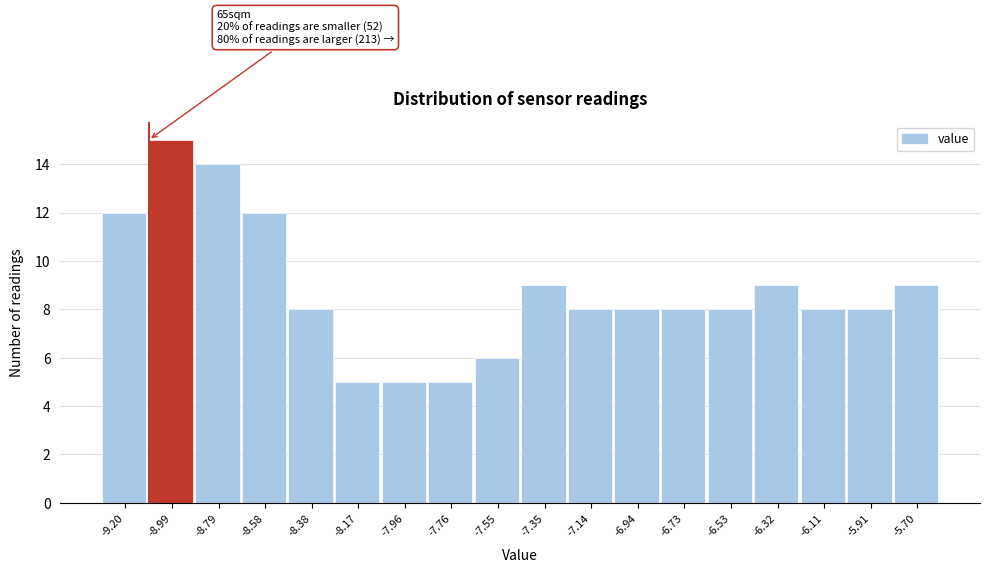

Which range on the x-axis has the tallest bar?

-9.10 to -8.90